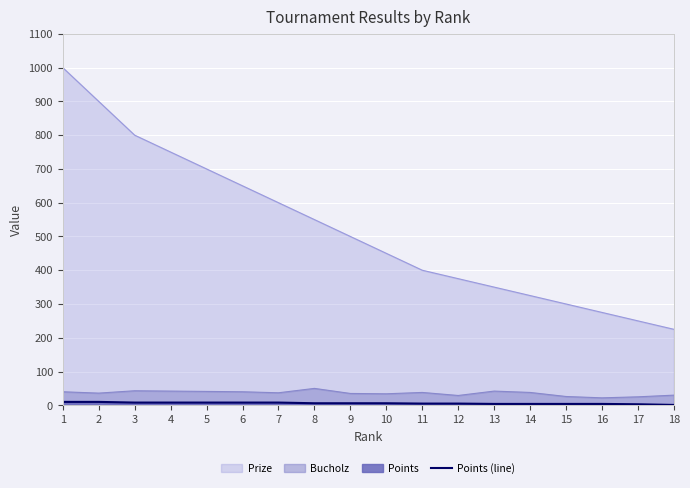

Reading left to right, list all the values displayed in this chart.

1=10	2=10	3=8	4=8	5=8	6=8	7=8	8=6	9=6	10=6	11=5	12=5	13=4	14=4	15=4	16=4	17=3	18=1